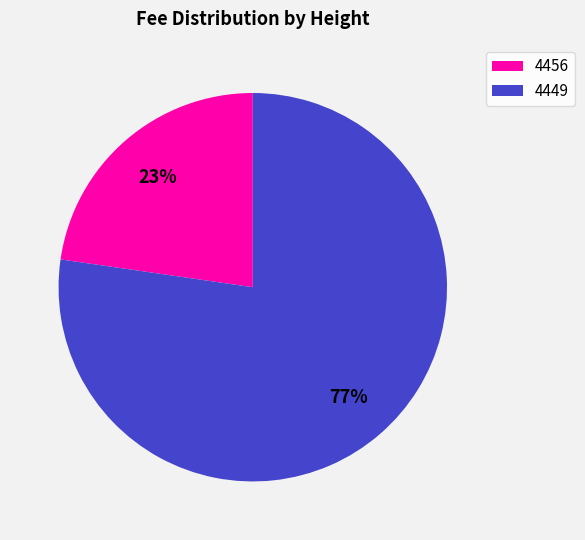

Which category has the smallest portion of the pie?

4456